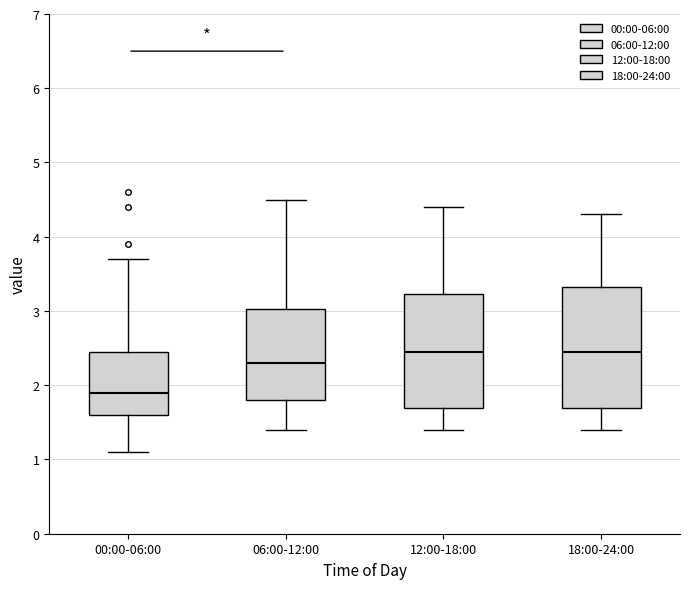

Which box's median line is the lowest?

00:00-06:00